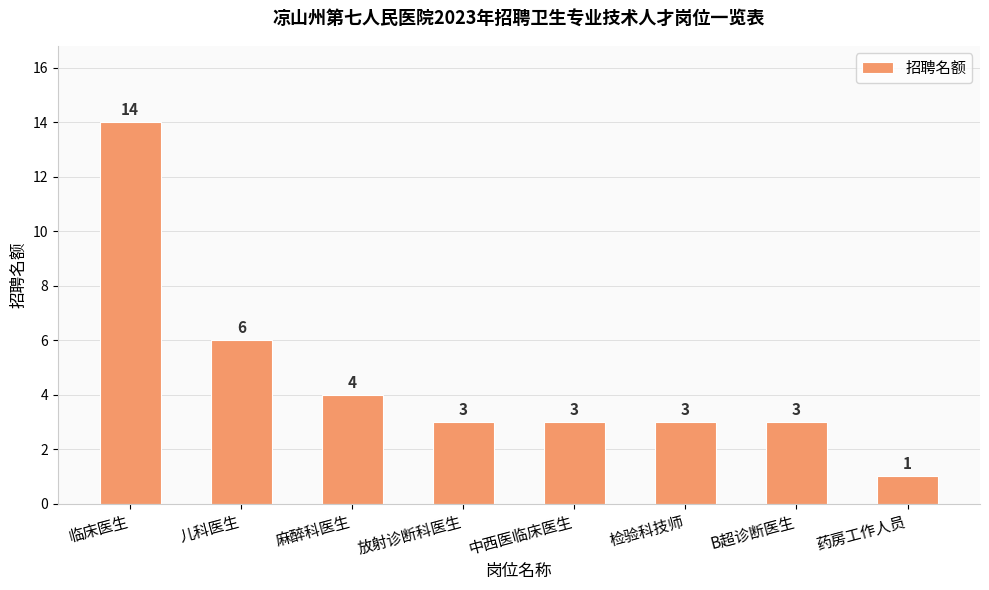

What is the minimum value shown in the chart?

1